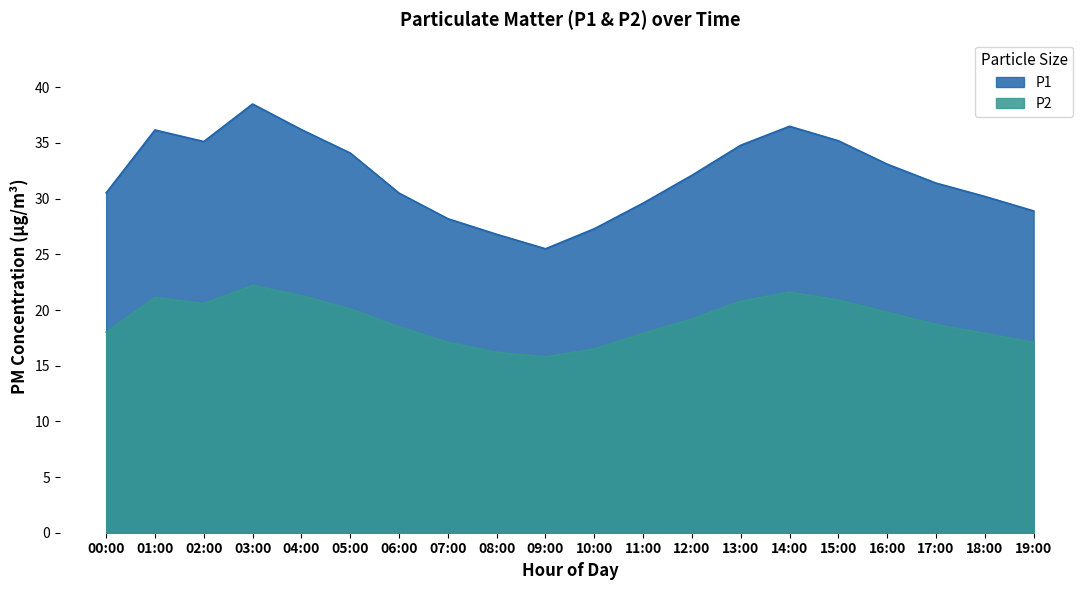

What are all the series names shown in the legend?

P1, P2